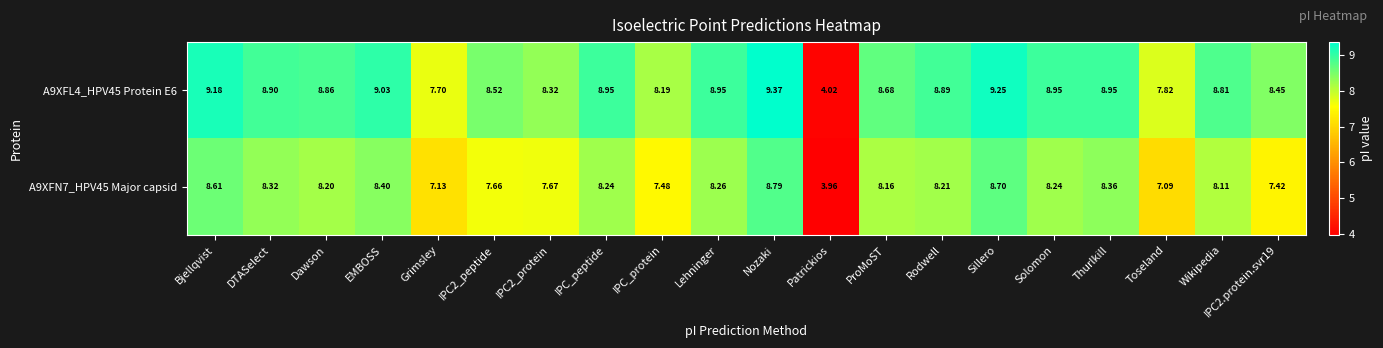

Where does the A9XFN7_HPV45 Major capsid series first go above 8?

Bjellqvist